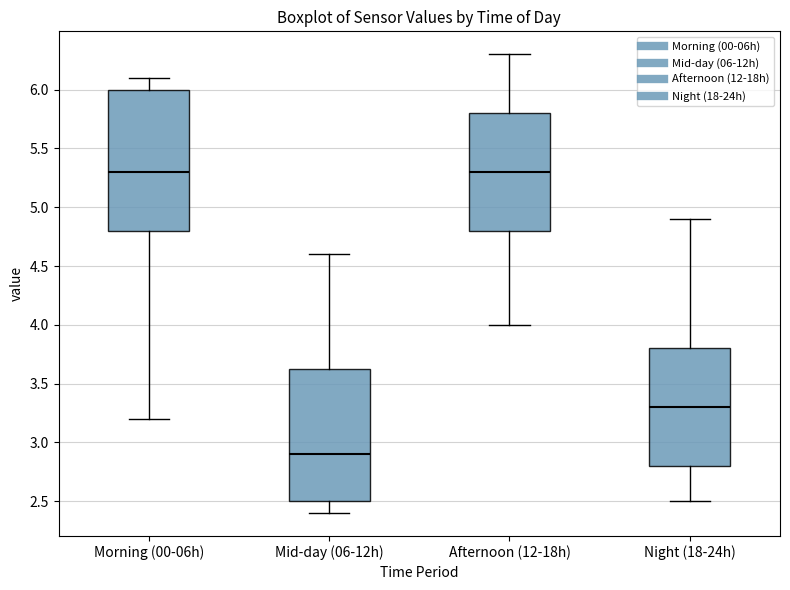

Reading left to right, read every box against the y-axis: the position of its median line, the range the box covers, and the ends of its whiskers. The values are not printed on the chart, so give them approximately, as read against the axis.

Morning (00-06h): median 5.30, box 4.80 to 6.00, whiskers 3.20 to 6.10
Mid-day (06-12h): median 2.90, box 2.50 to 3.65, whiskers 2.40 to 4.60
Afternoon (12-18h): median 5.30, box 4.80 to 5.80, whiskers 4.00 to 6.30
Night (18-24h): median 3.30, box 2.80 to 3.80, whiskers 2.50 to 4.90